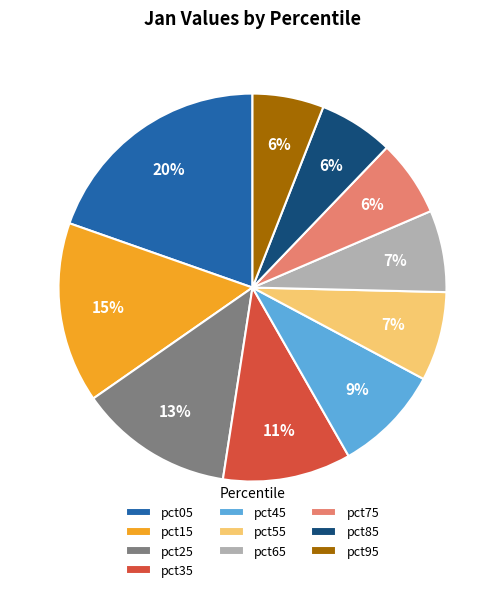

Do pct85 and pct75 together represent more than half of the pie?

No